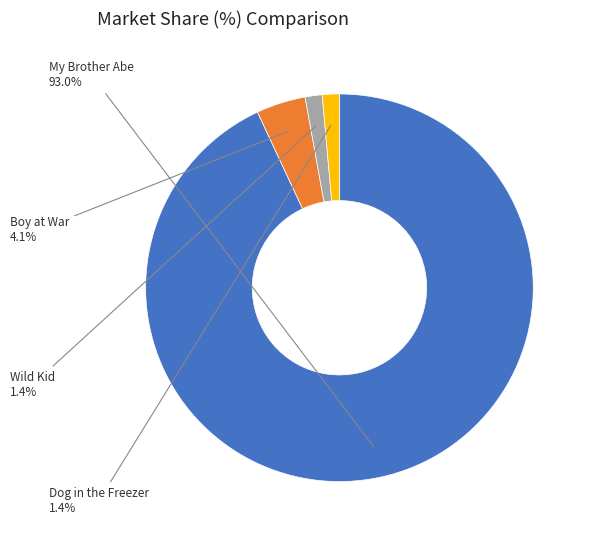

What is the largest slice in the pie chart?

My Brother Abe